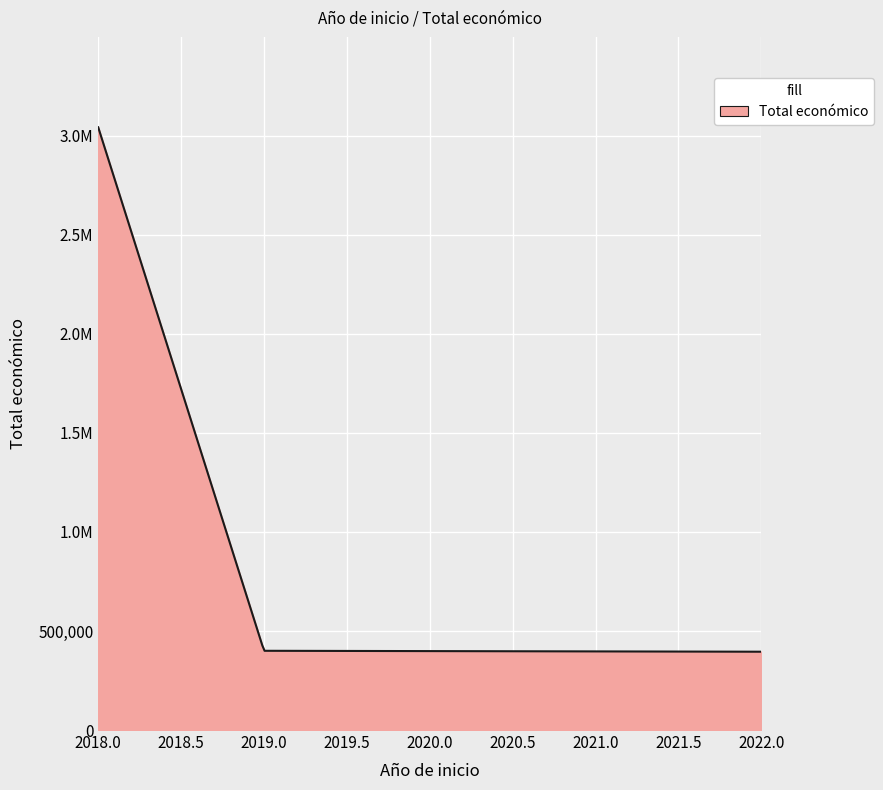

Does the chart have visible grid lines?

Yes